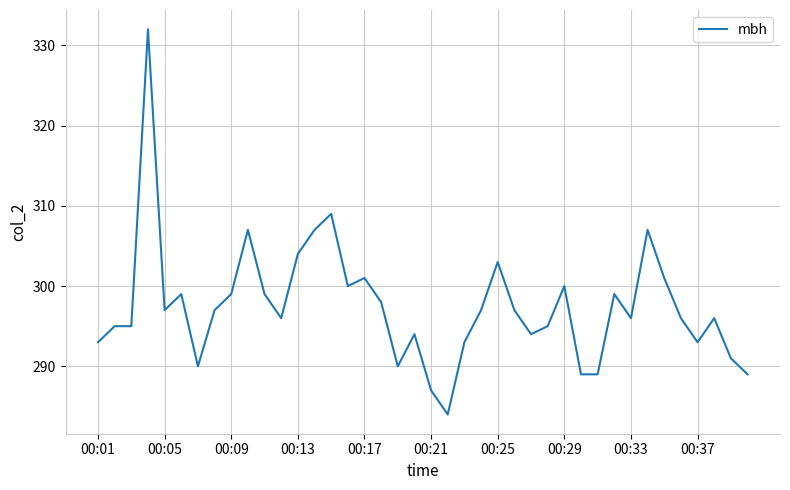

What is the maximum value shown in the chart?

332